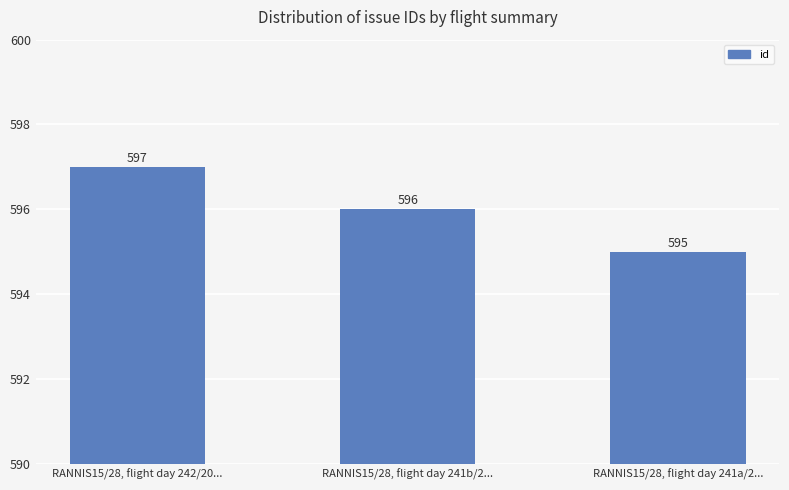

Reading left to right, extract all data points from this chart.

597	596	595